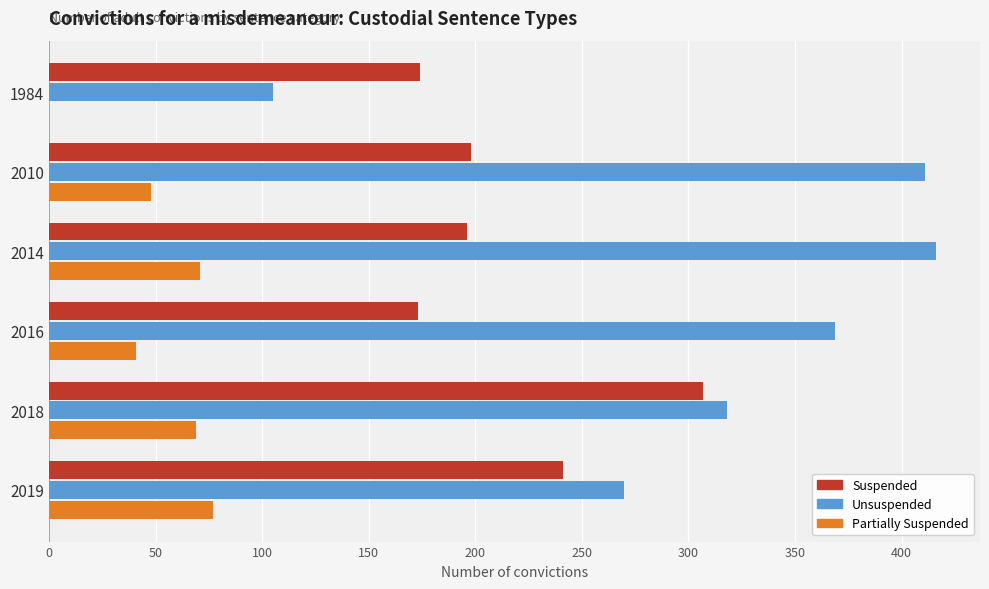

The Partially Suspended series shows 135 at 2019. True or false?

False